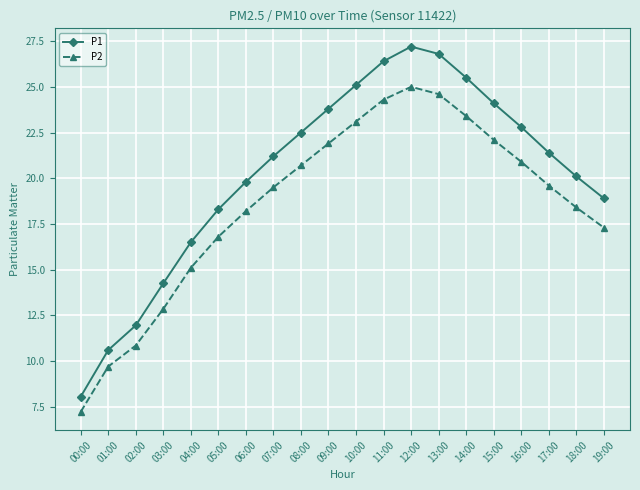

True or false: P1 and P2 intersect in this chart.

False